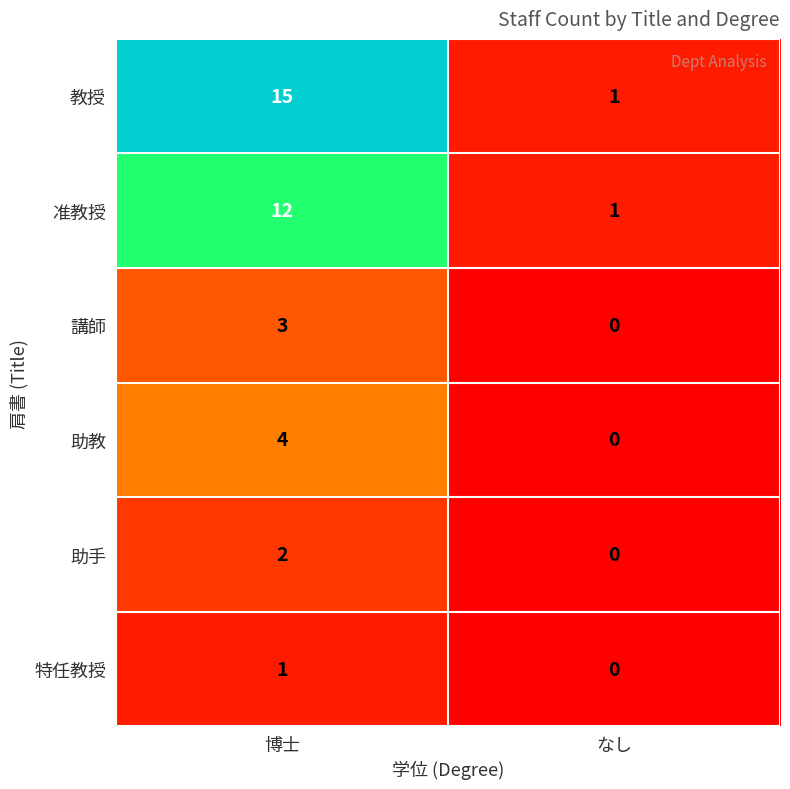

Reading left to right, list all the values displayed in this chart.

教授: 博士=15	なし=1
准教授: 博士=12	なし=1
講師: 博士=3	なし=0
助教: 博士=4	なし=0
助手: 博士=2	なし=0
特任教授: 博士=1	なし=0